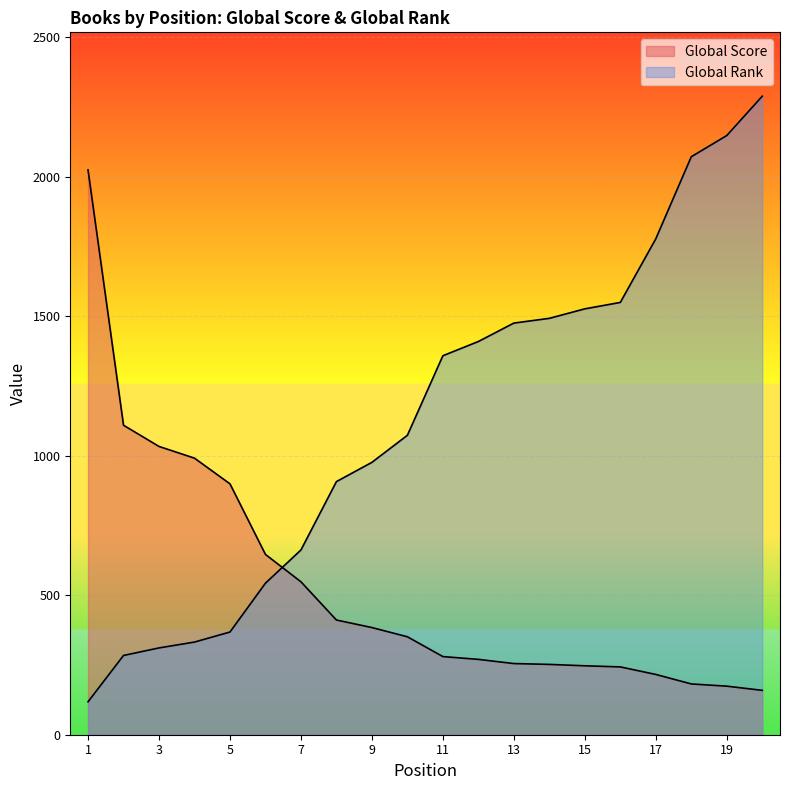

True or false: Global Score has a value of 406 at 11.

False